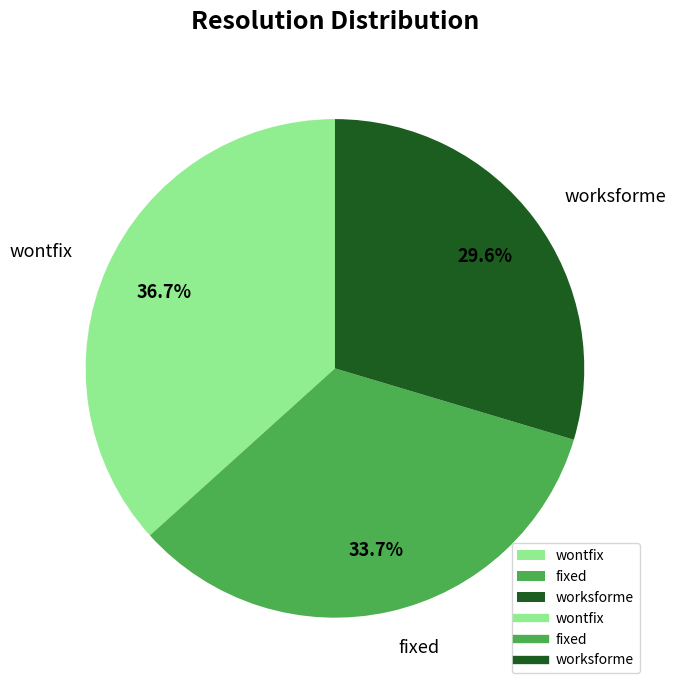

Is worksforme the majority of the pie?

No